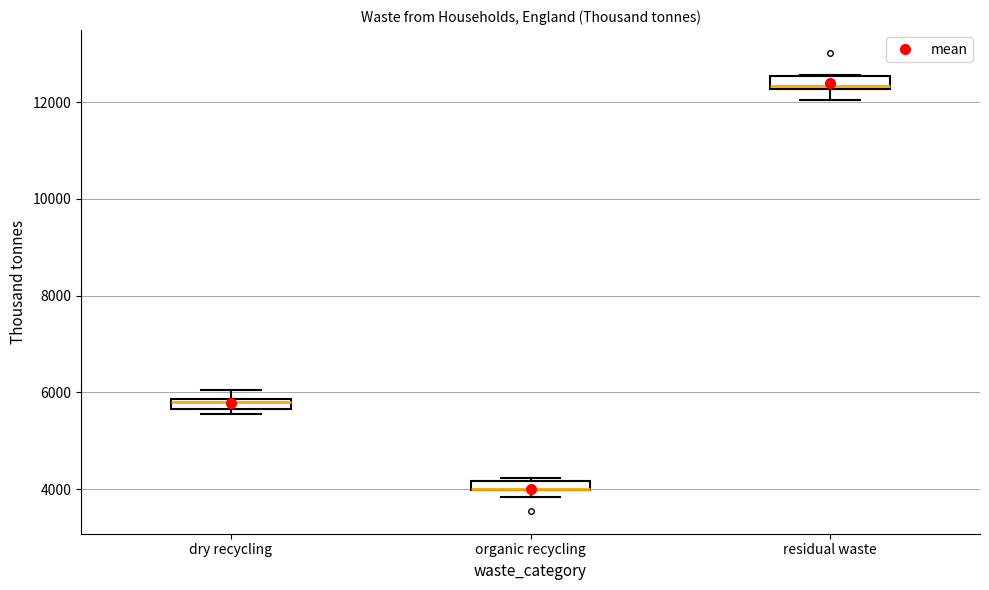

Where is the lower edge of the box for organic recycling on the y-axis? The values are not printed on the chart, so give them approximately, as read against the axis.

4000